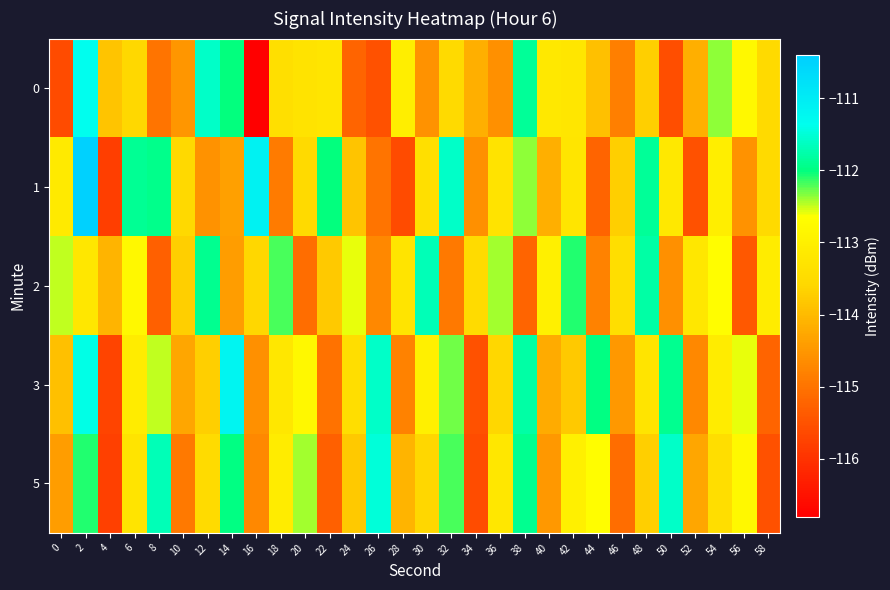

What is the maximum value shown in the chart?

-110.5